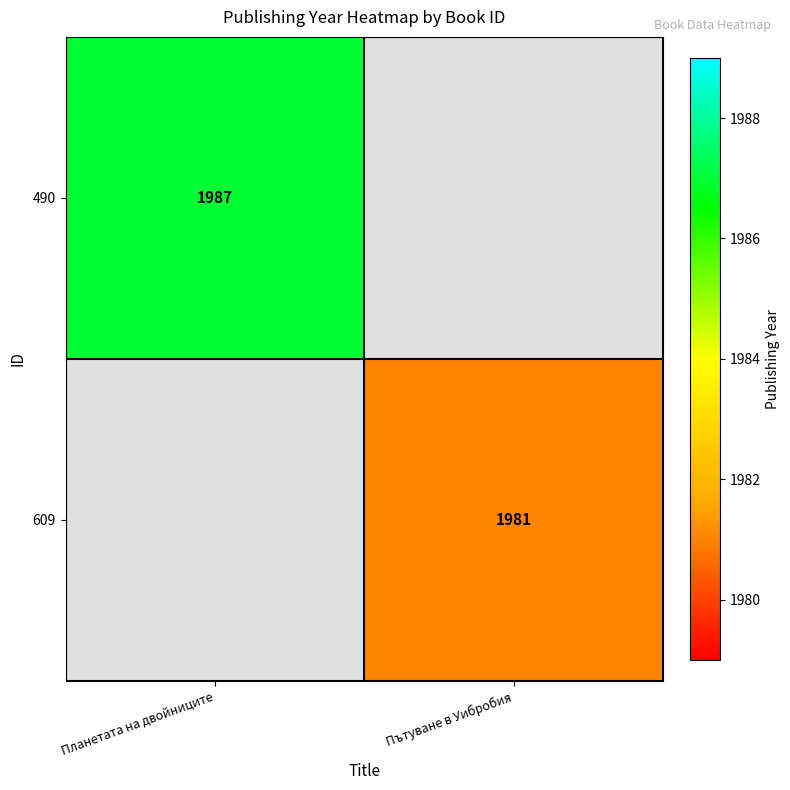

Is the value of 490 at Планетата на двойниците greater than the value of 609 at Пътуване в Уибробия?

Yes